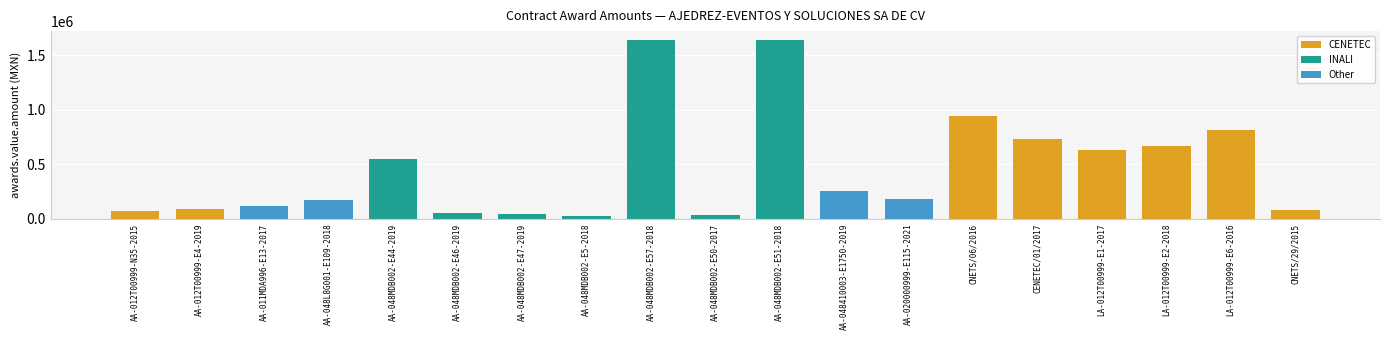

The chart shows a value of 810100.0 at LA-012T00999-E6-2016. True or false?

True